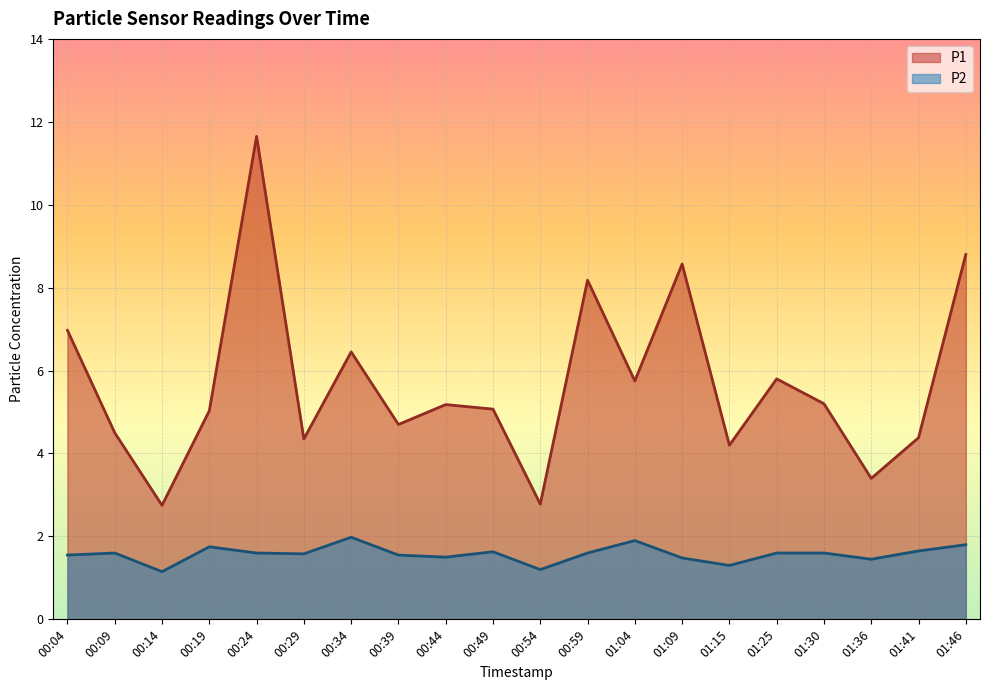

Is the value of P1 at 00:24 greater than the value of P2 at 01:41?

Yes